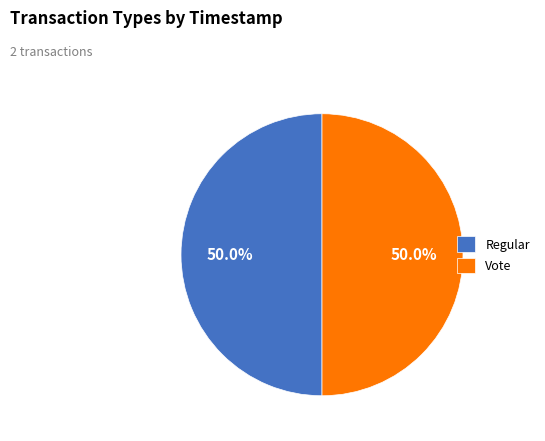

Approximately how many times larger is the value at Regular compared to Vote?

1.0